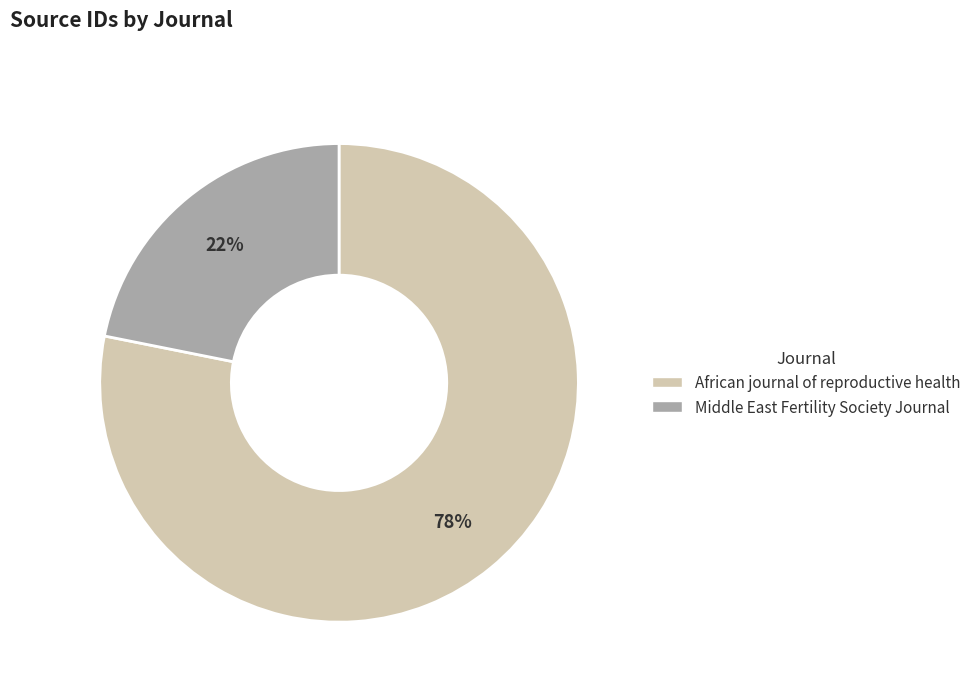

True or false: Middle East Fertility Society Journal accounts for 22% of the total.

True